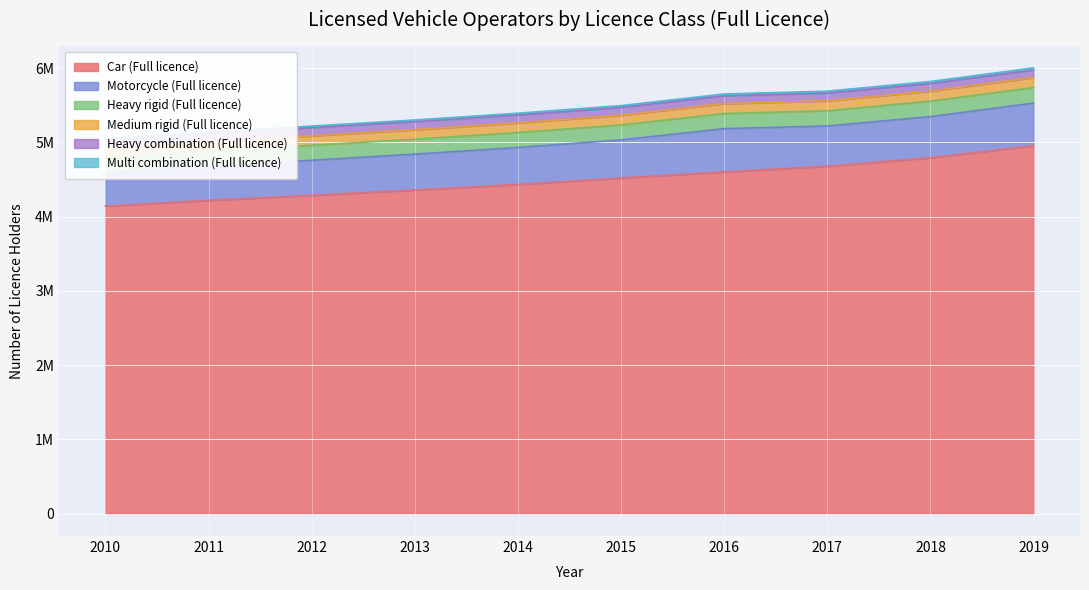

How many values in the Car (Full licence) series exceed 4520447?

4